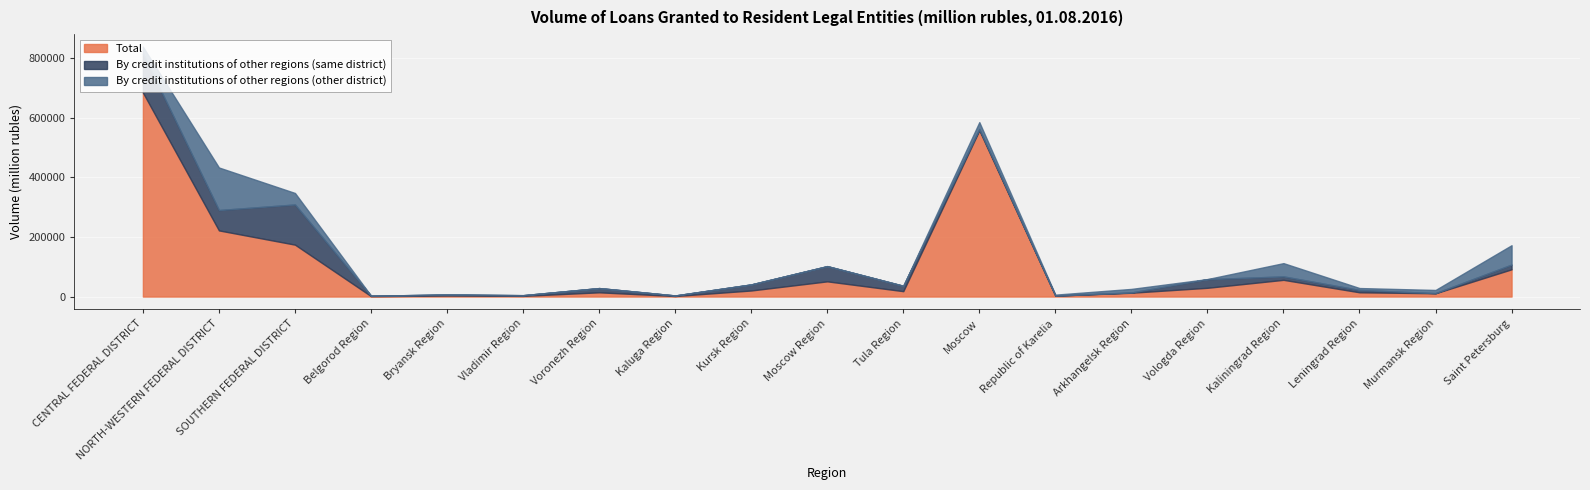

True or false: Total and By credit institutions of other regions (same district) cross at least once.

False